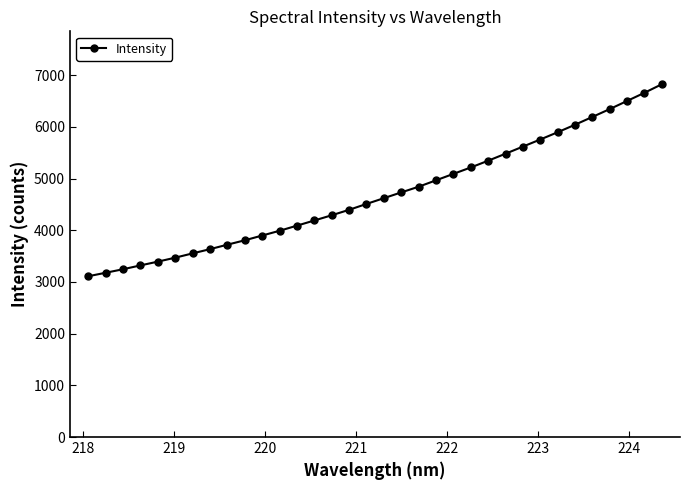

What is the sum of all values?

159932.8